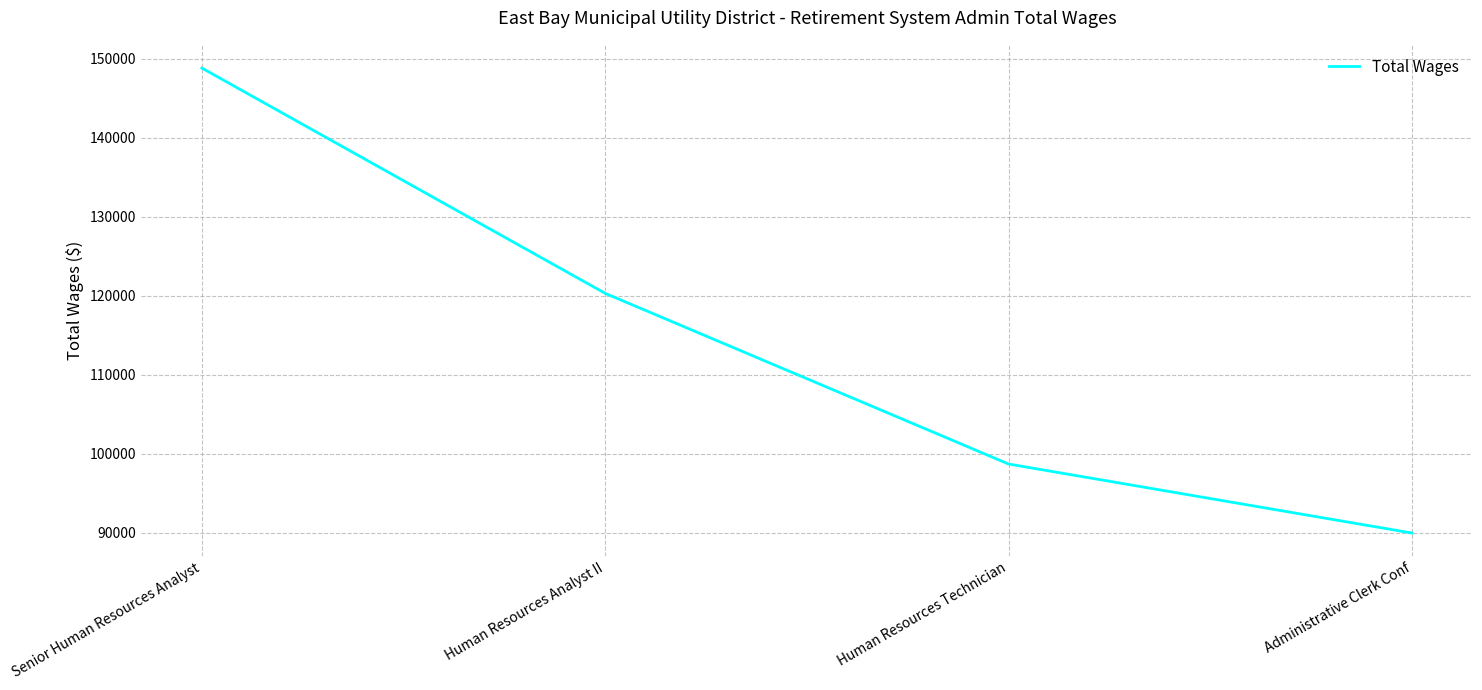

How many values are below 120285?

2